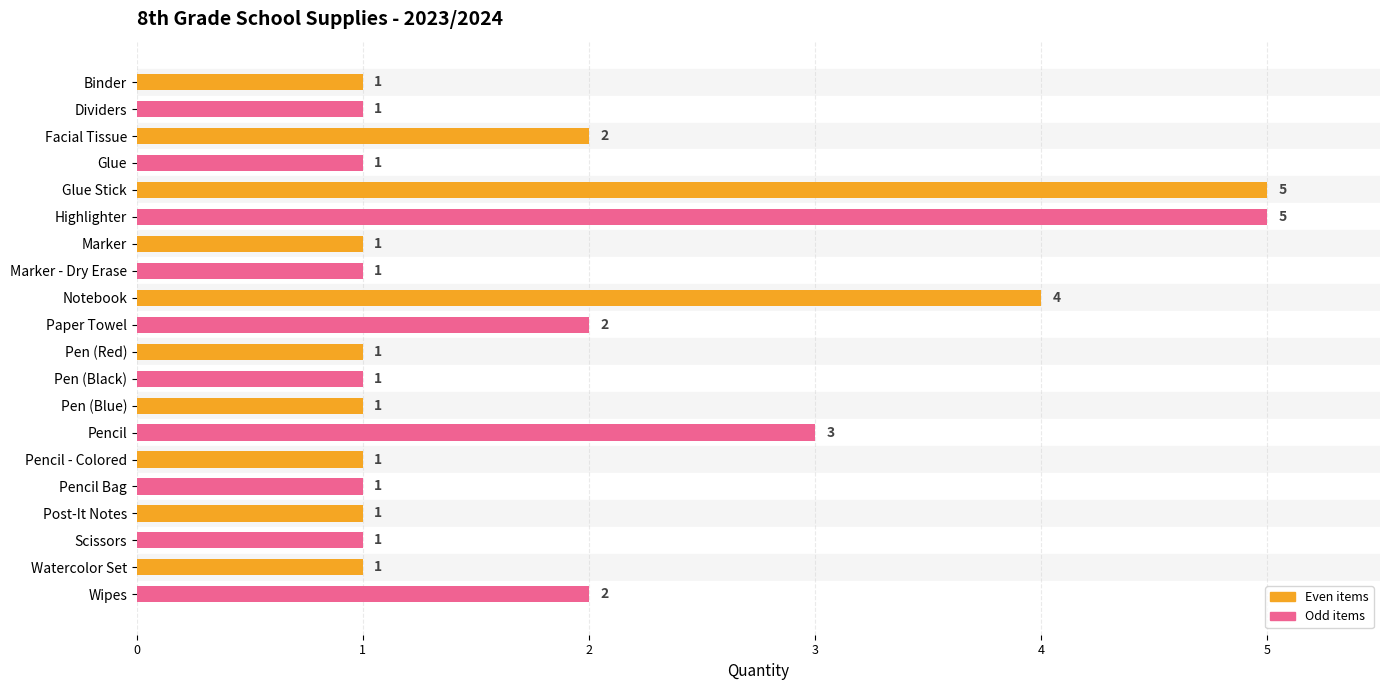

Reading top to bottom, what are all the values shown in this chart?

1	1	2	1	5	5	1	1	4	2	1	1	1	3	1	1	1	1	1	2